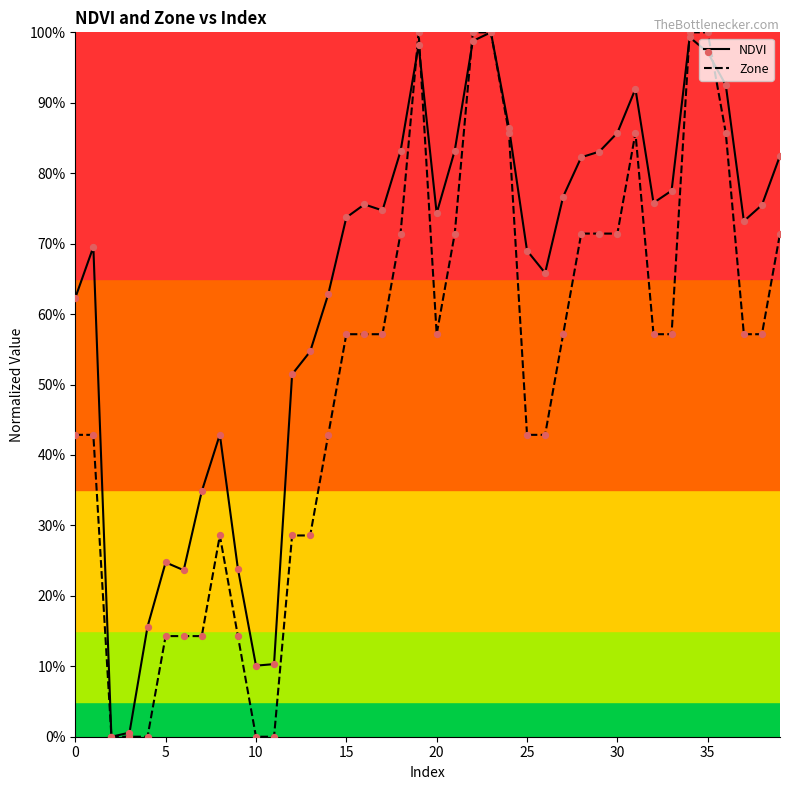

What are all the series names shown in the legend?

NDVI, Zone